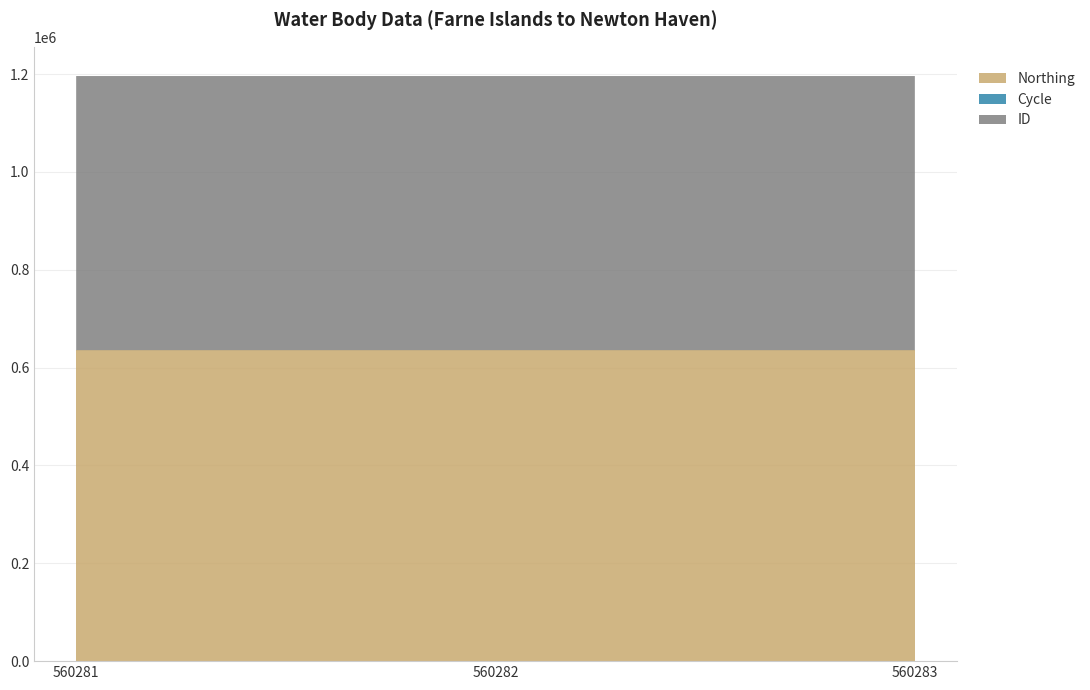

Reading left to right, what are all the values shown in this chart?

ID: 560281=560281	560282=560282	560283=560283
Northing: 560281=635604	560282=635604	560283=635604
Cycle: 560281=3	560282=3	560283=3